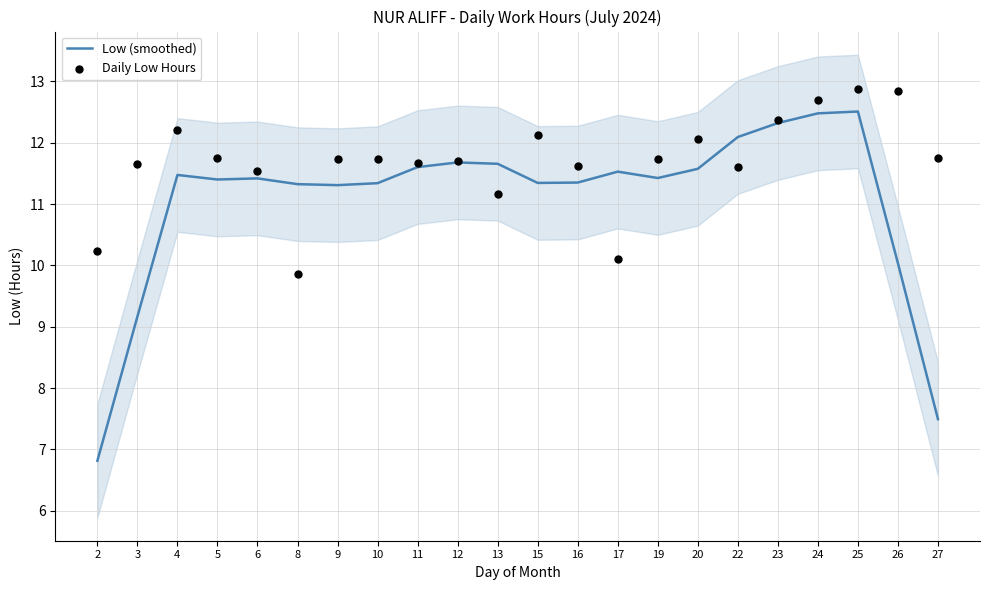

At how many categories does at least one series exceed 6?

22